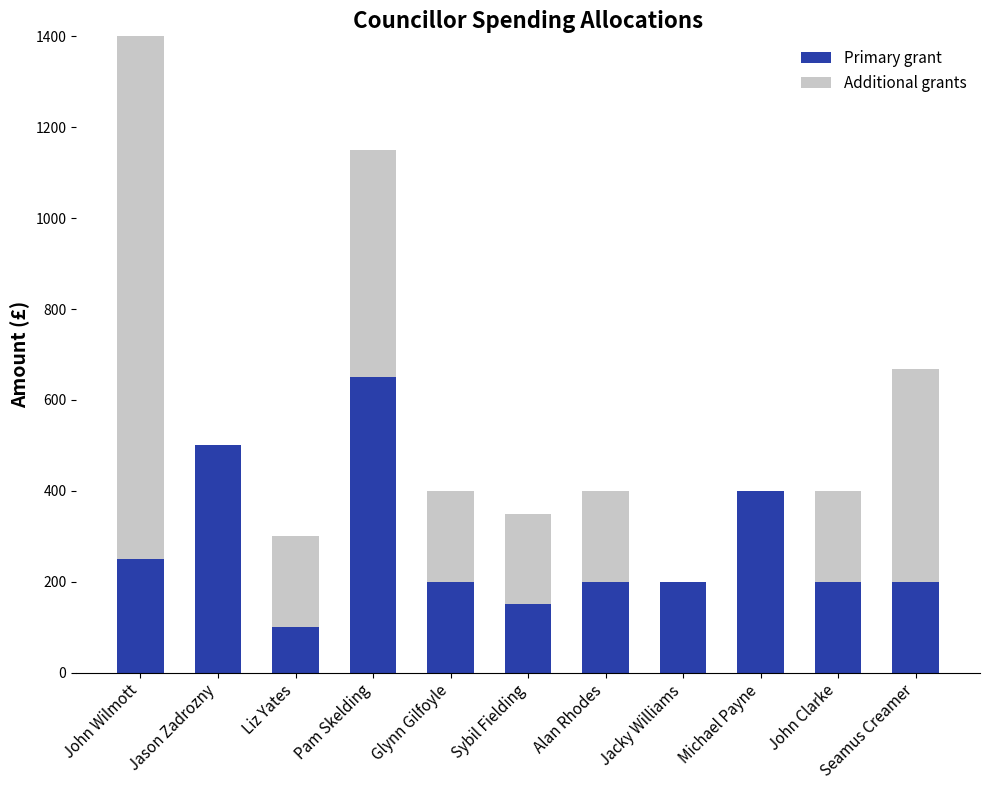

What is the approximate value of Primary grant at Michael Payne?

400